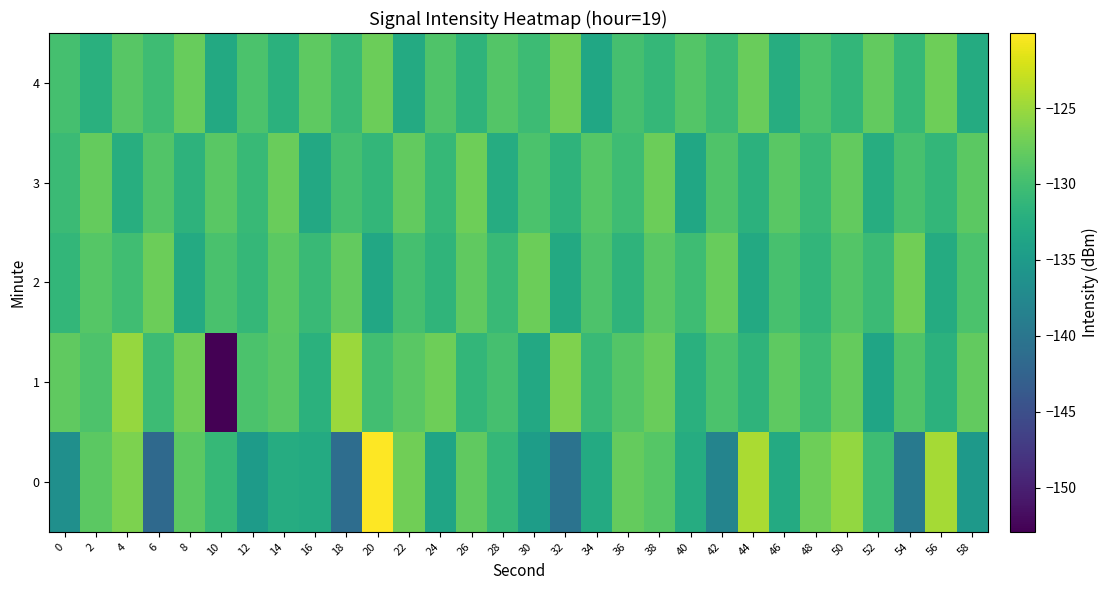

Which series changed the most between 32 and 42?

2